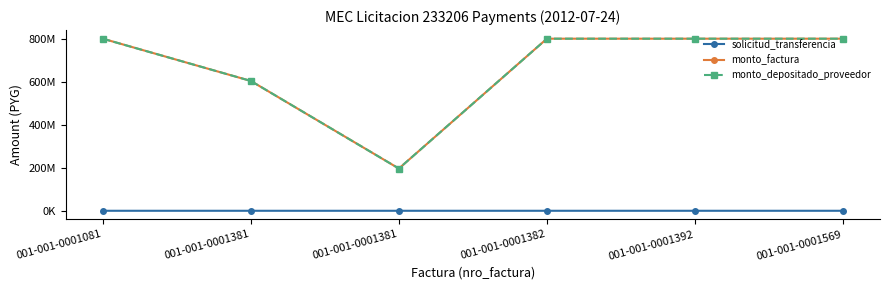

Reading left to right, list all the values displayed in this chart.

solicitud_transferencia: 001-001-0001081=71402	001-001-0001381=64944	001-001-0001381=70862	001-001-0001382=72135	001-001-0001392=71445	001-001-0001569=72136
monto_factura: 001-001-0001081=801564280	001-001-0001381=604772615	001-001-0001381=196791665	001-001-0001382=801564280	001-001-0001392=801564280	001-001-0001569=801564280
monto_depositado_proveedor: 001-001-0001081=801564280	001-001-0001381=604772615	001-001-0001381=196791665	001-001-0001382=801564280	001-001-0001392=801564280	001-001-0001569=801564280